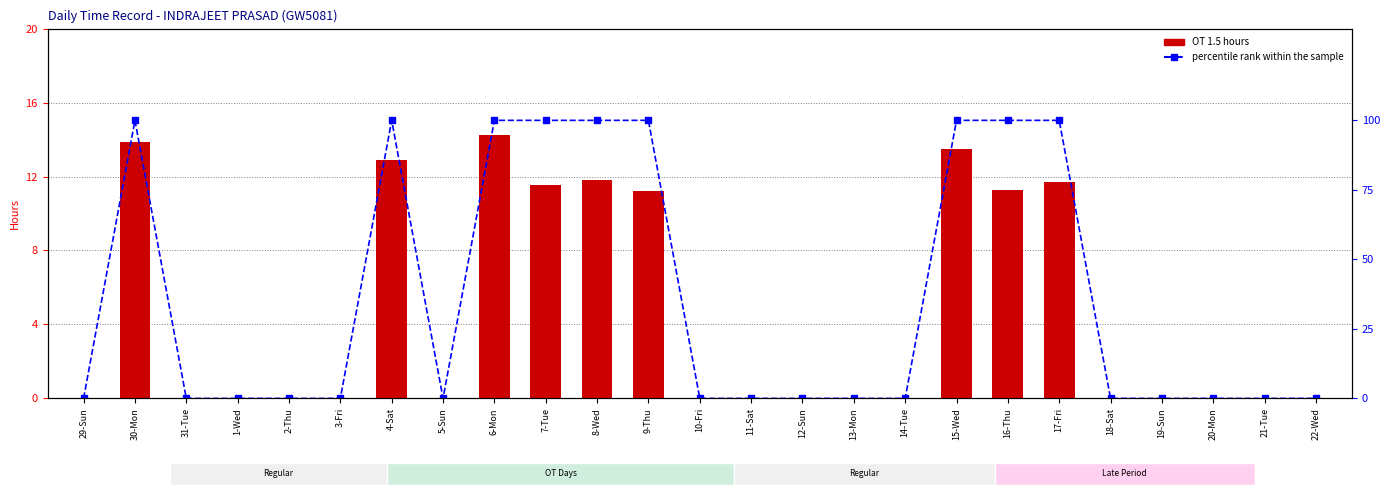

Which series has the largest range (max minus min)?

percentile rank within the sample